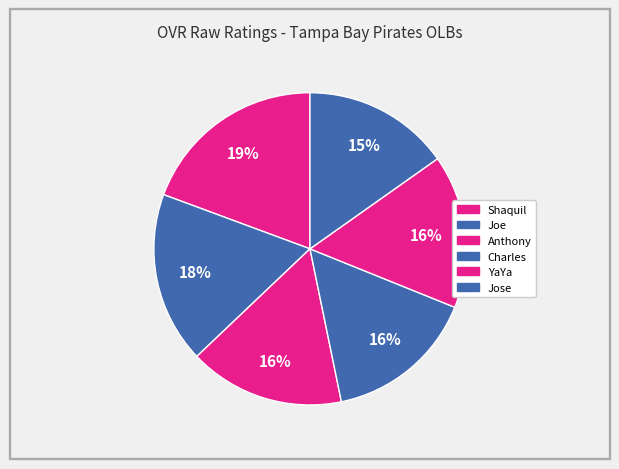

Which category has the biggest portion of the pie?

Shaquil